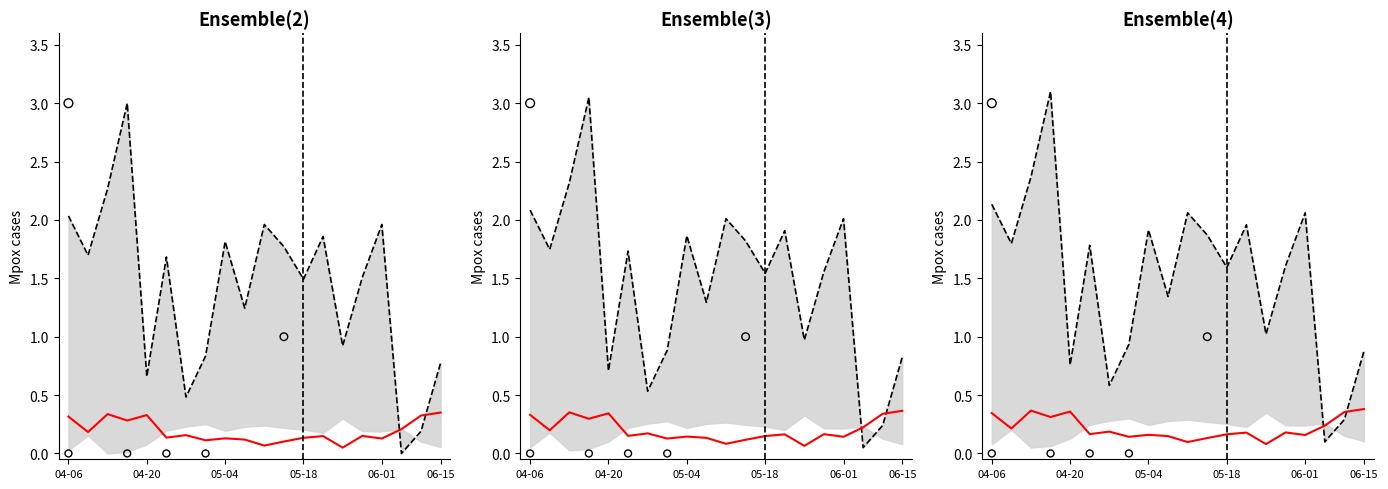

What is the total value across all series at 05-04?

2.1